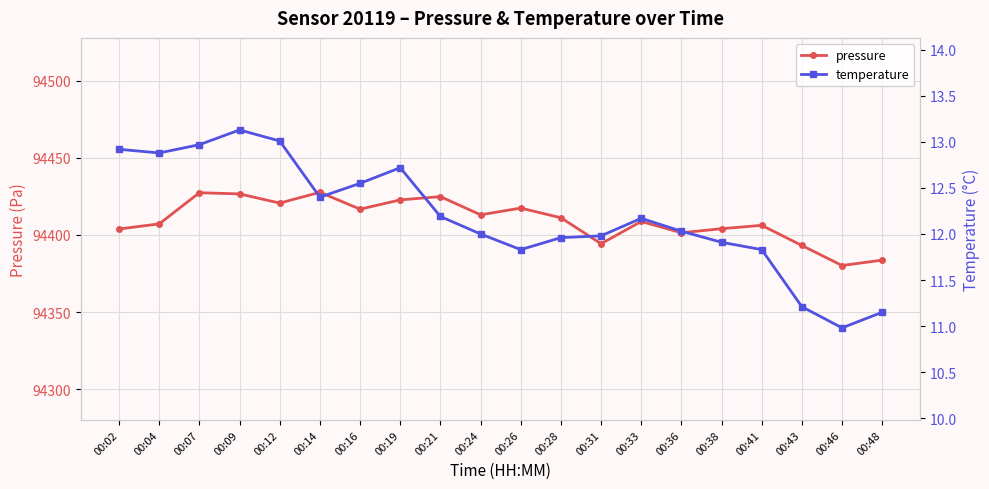

At which category does temperature reach its first local peak?

00:09